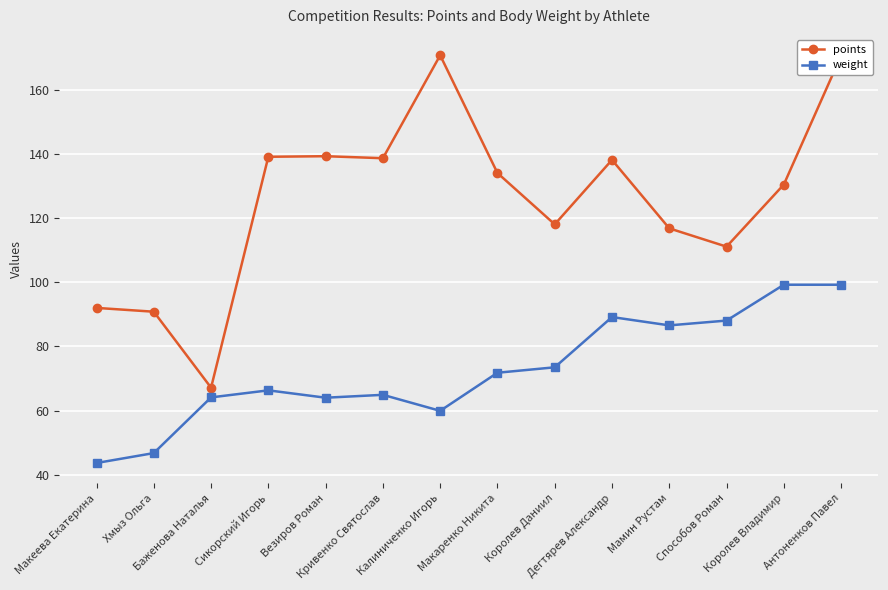

Which series has the widest spread of values?

points